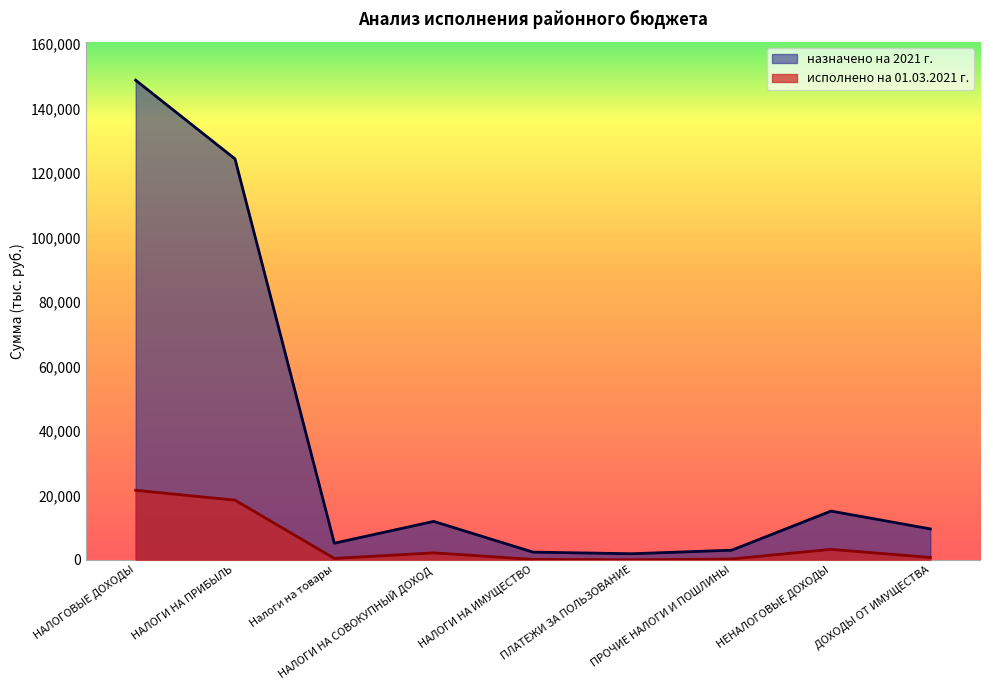

What are all the series names shown in the legend?

назначено на 2021 г., исполнено на 01.03.2021 г.